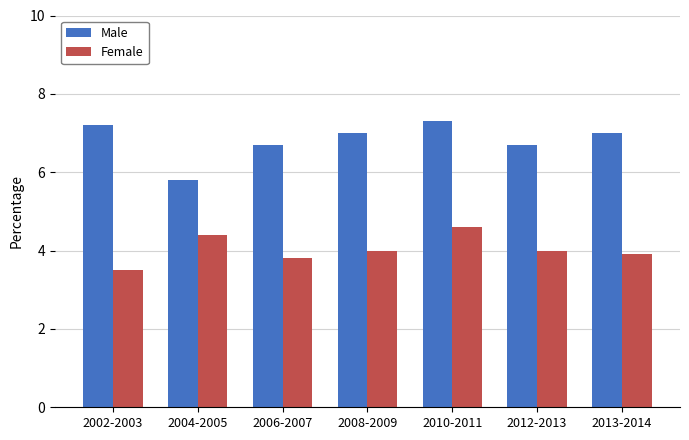

True or false: Male has a value of 5.8 at 2004-2005.

True